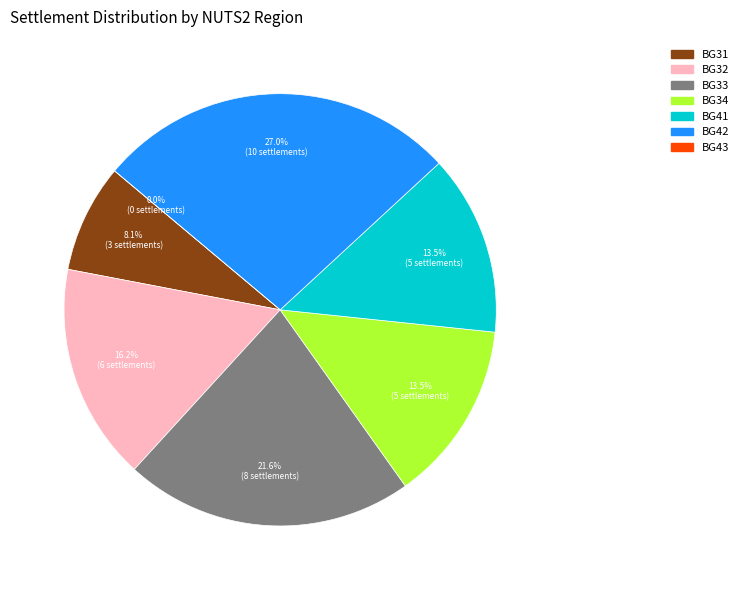

What is the change in value from BG32 to BG33?

+2